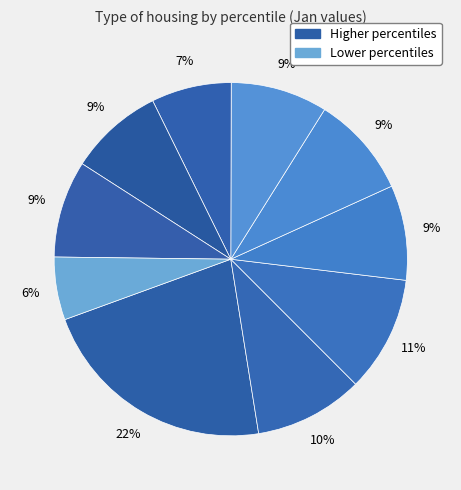

What is the smallest slice in the pie chart?

pct95